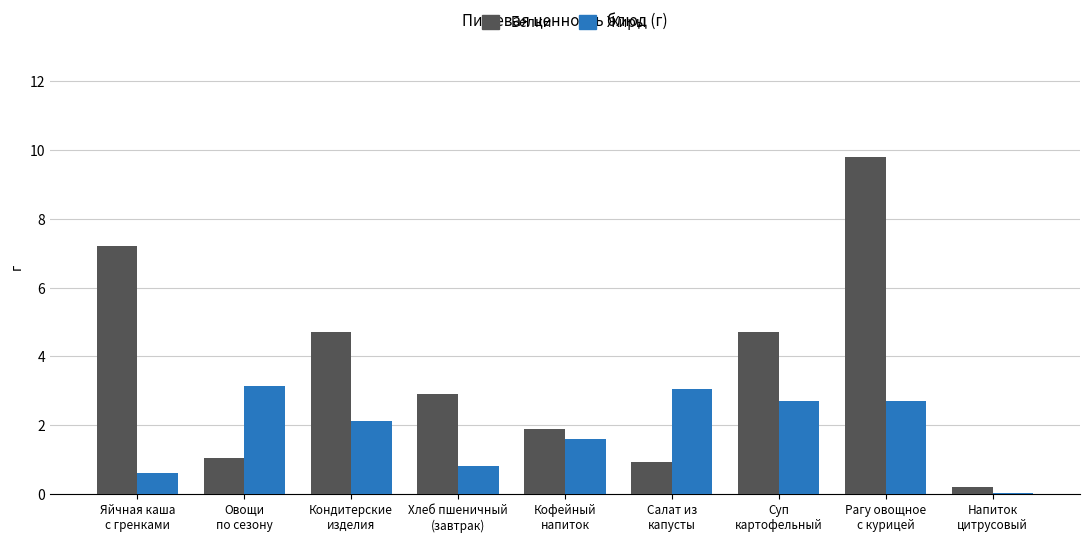

Which series changed the most between Кофейный
напиток and Рагу овощное
с курицей?

Белки